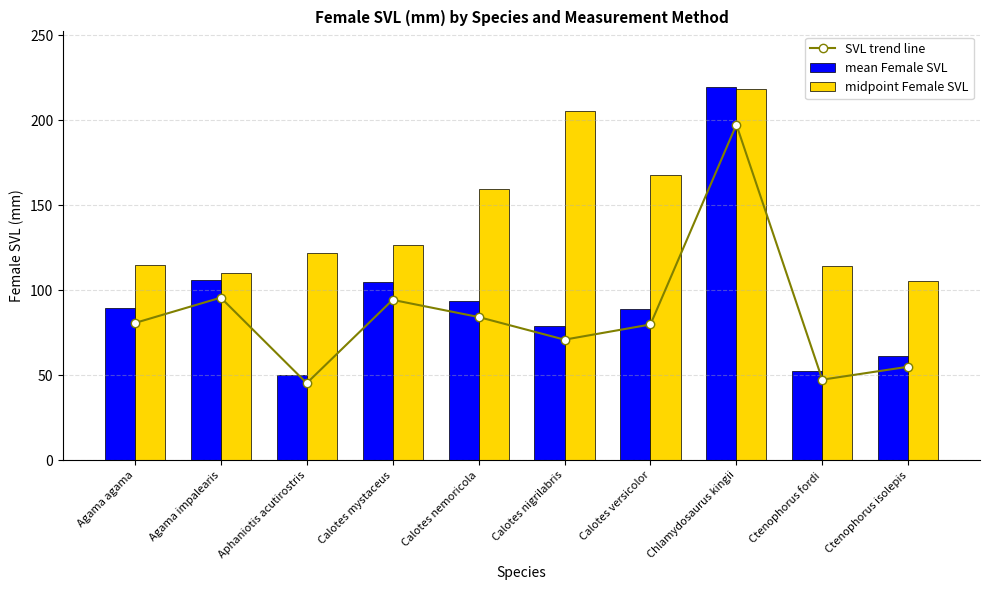

Which label corresponds to the smallest value in the chart?

Aphaniotis acutirostris